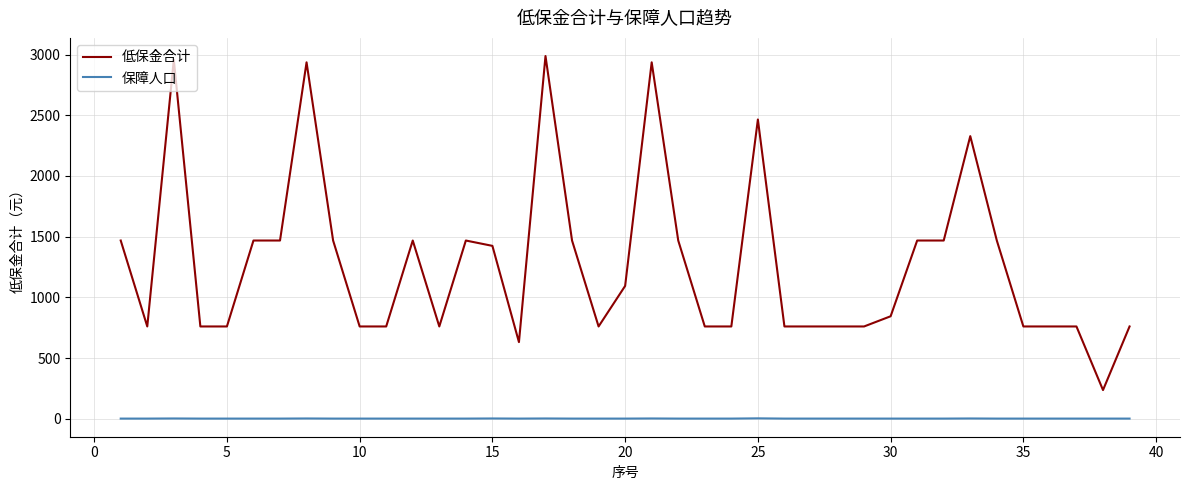

Rank the series by their maximum value, from lowest to highest.

保障人口, 低保金合计